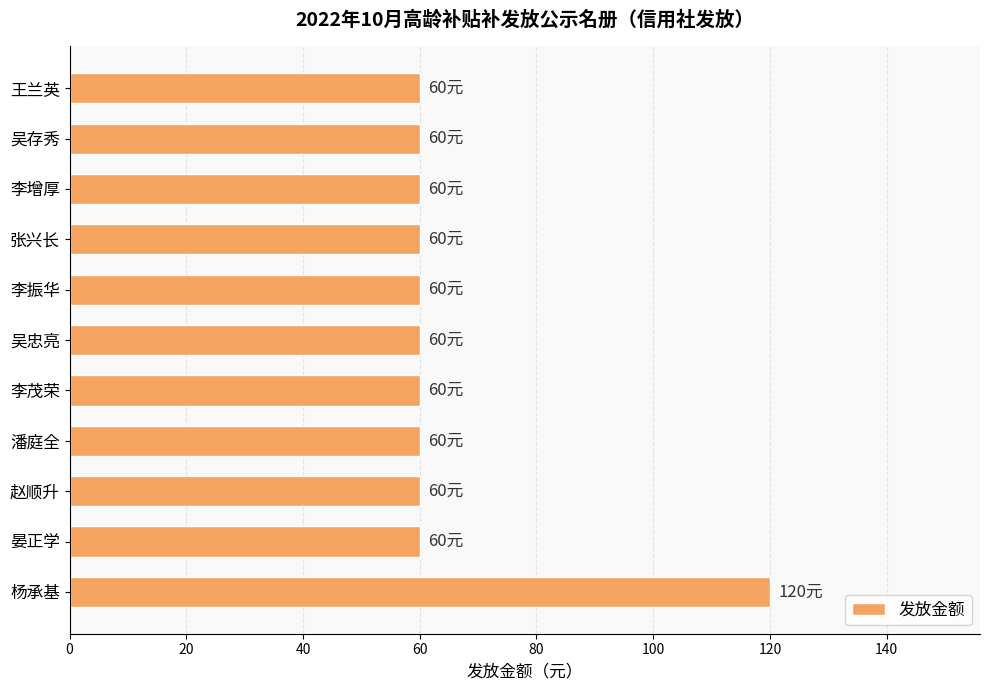

What is the smallest value displayed?

60